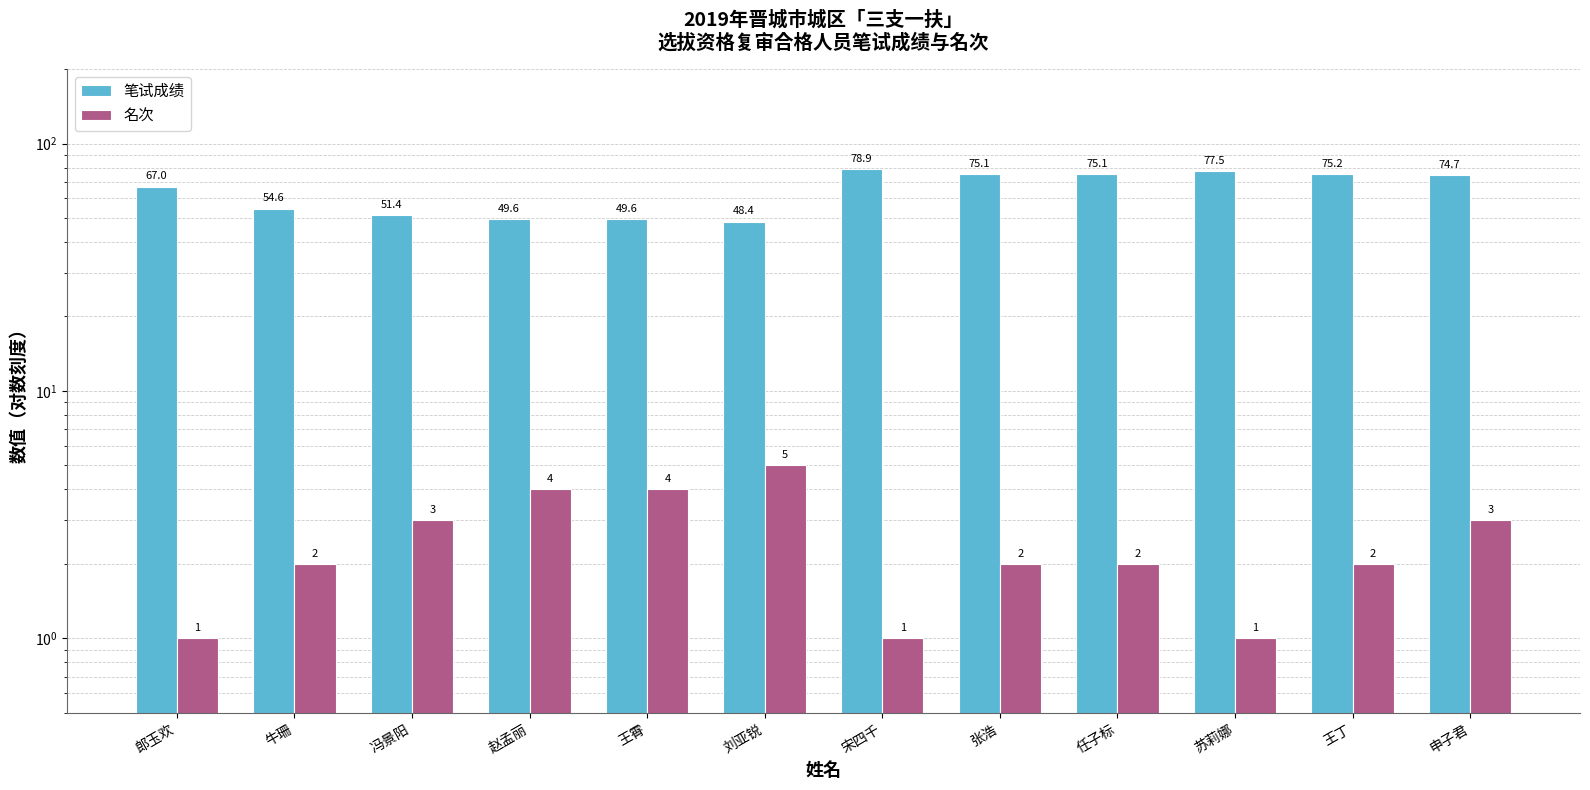

Which series has the widest spread of values?

笔试成绩